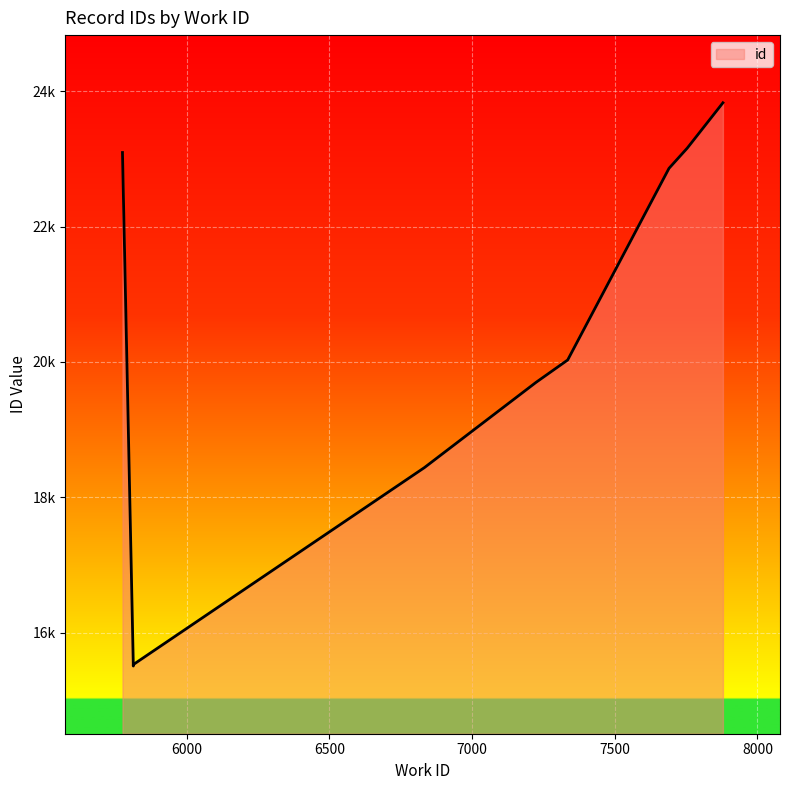

Where is the data nearest to the value 19668?

7224